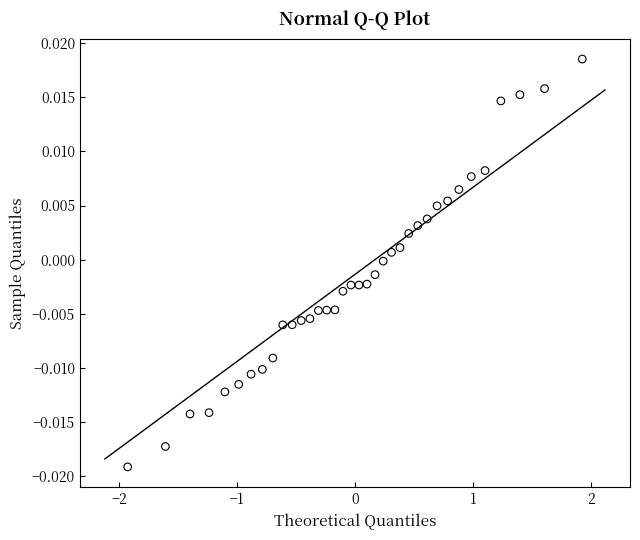

What is the range of X values (max minus min)?

3.9